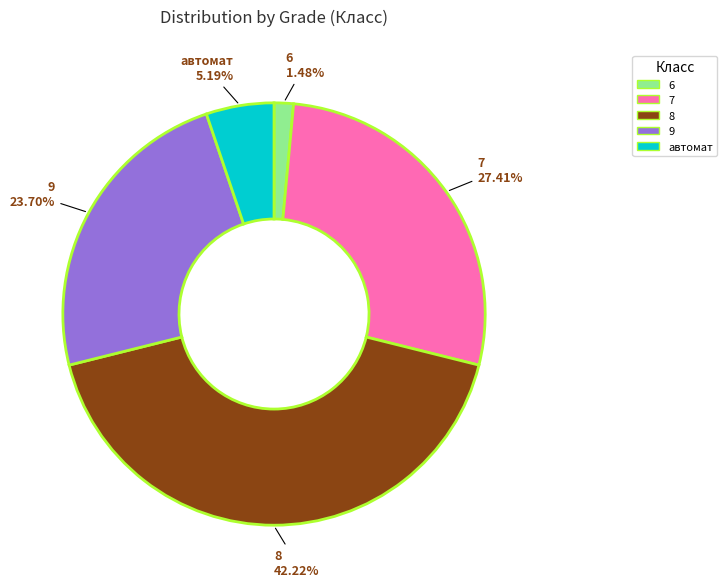

True or false: 6 accounts for 15% of the total.

False